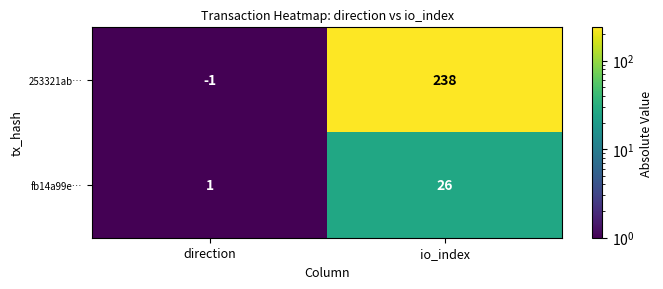

Which category has the lowest value in the fb14a99e… series?

direction